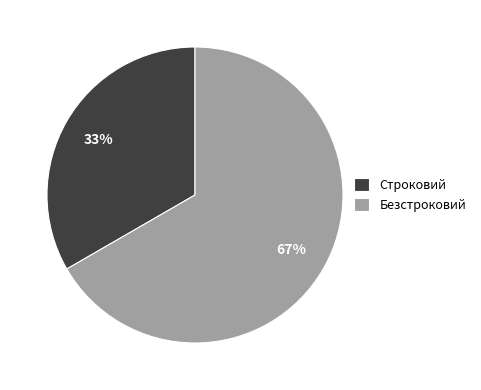

How many slices are in this pie chart?

2